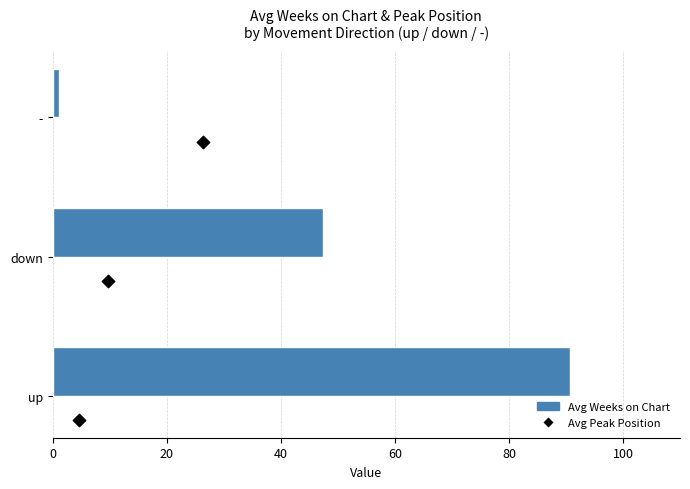

Which series reaches the minimum Y coordinate?

Avg Peak Position